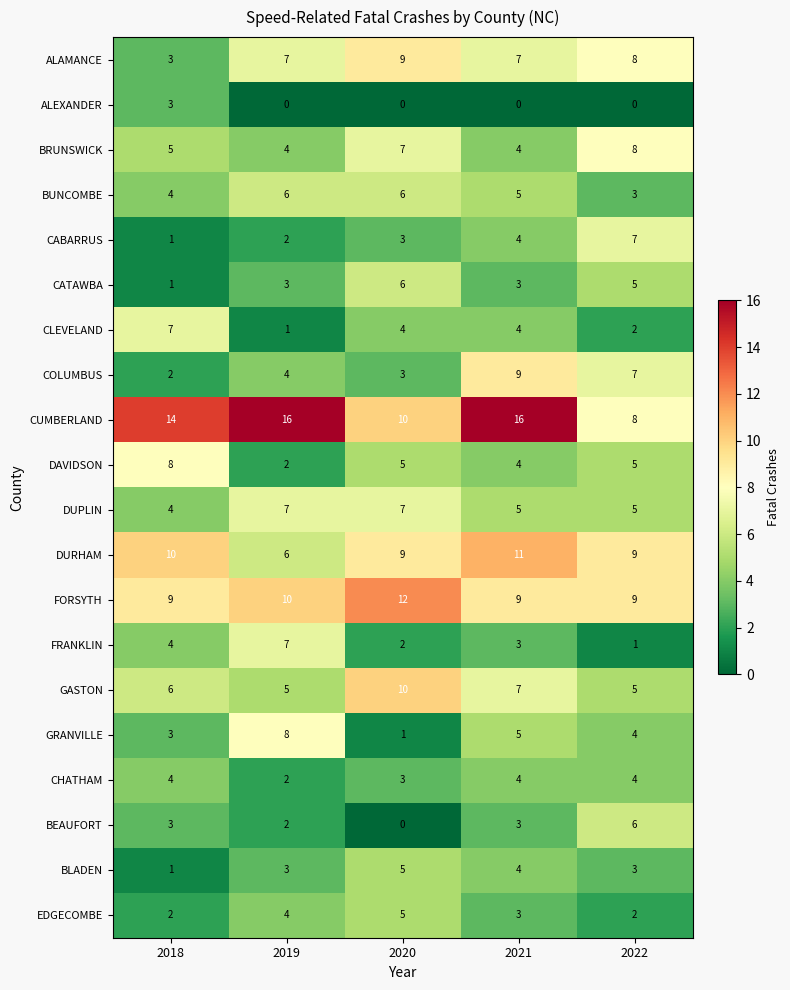

At which label does DUPLIN first exceed 5?

2019